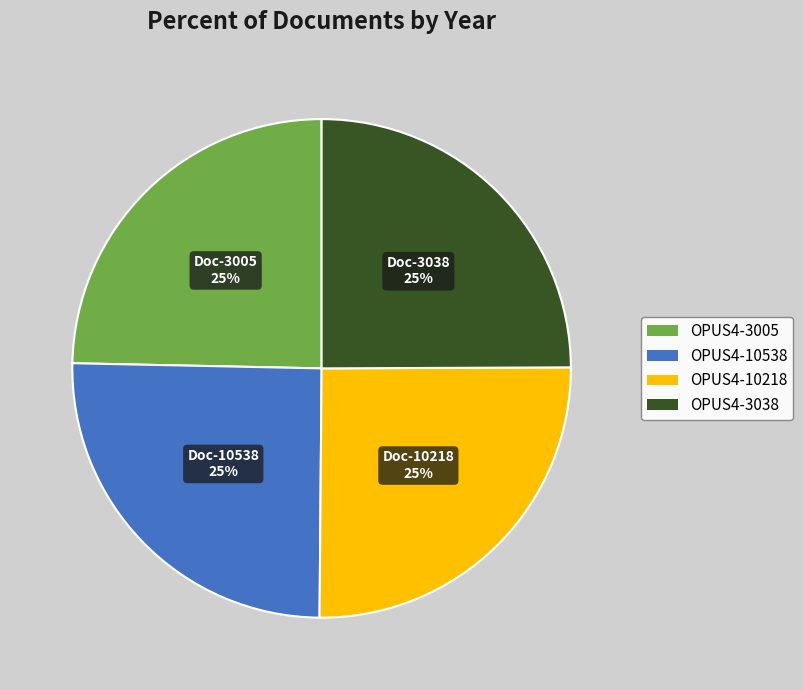

To the nearest percent, what portion does OPUS4-10218 represent?

25%